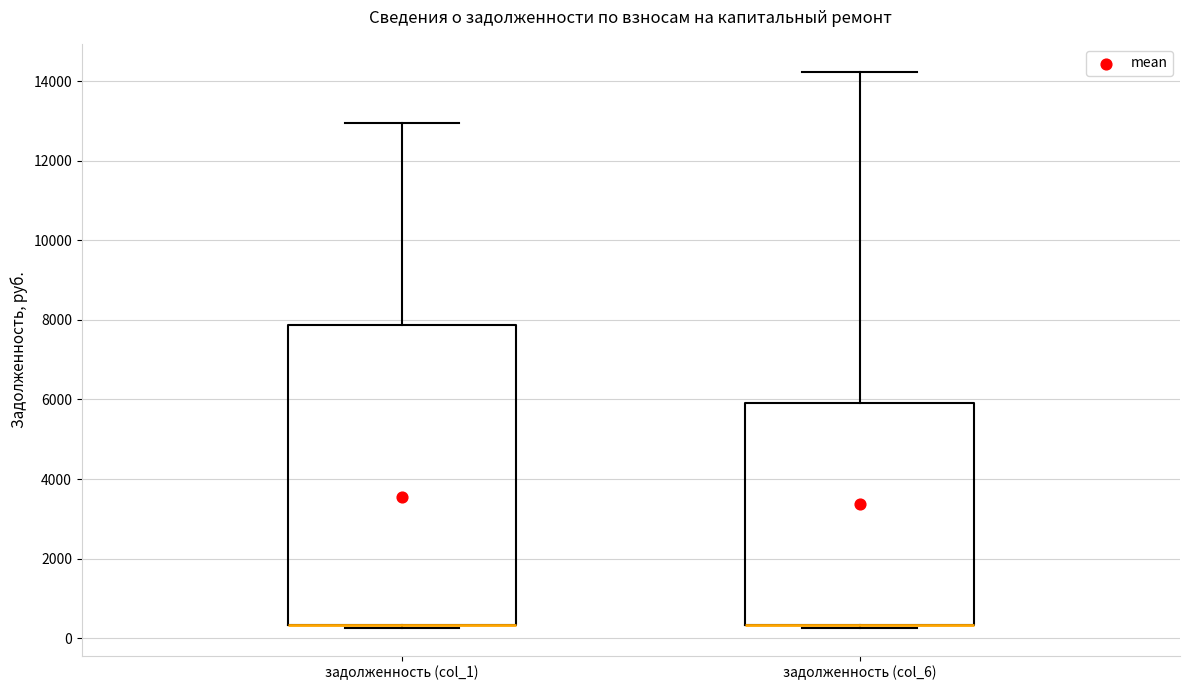

Which box is the tallest, from its lower edge to its upper edge?

задолженность (col_1)